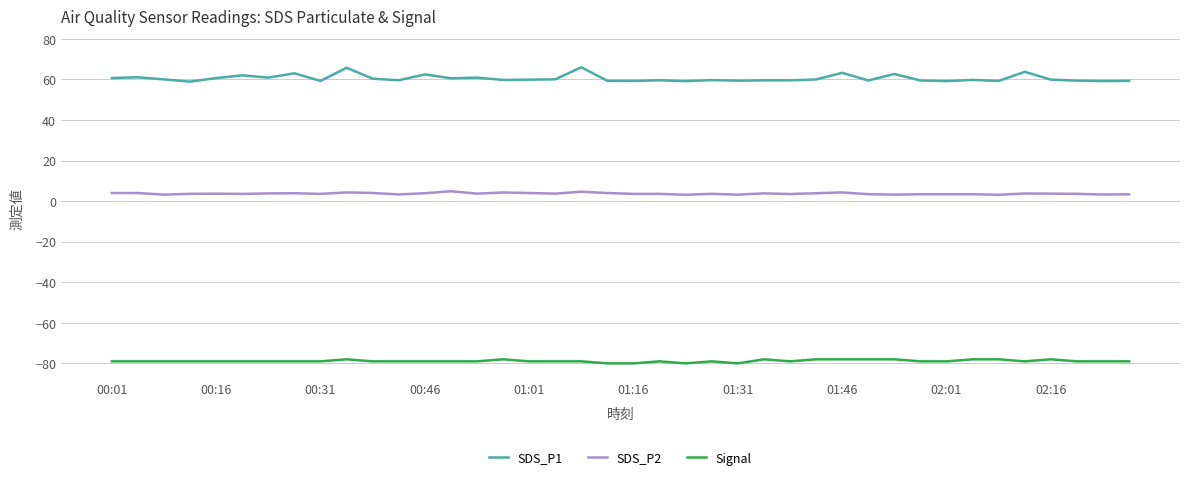

How many distinct data groups are displayed?

3